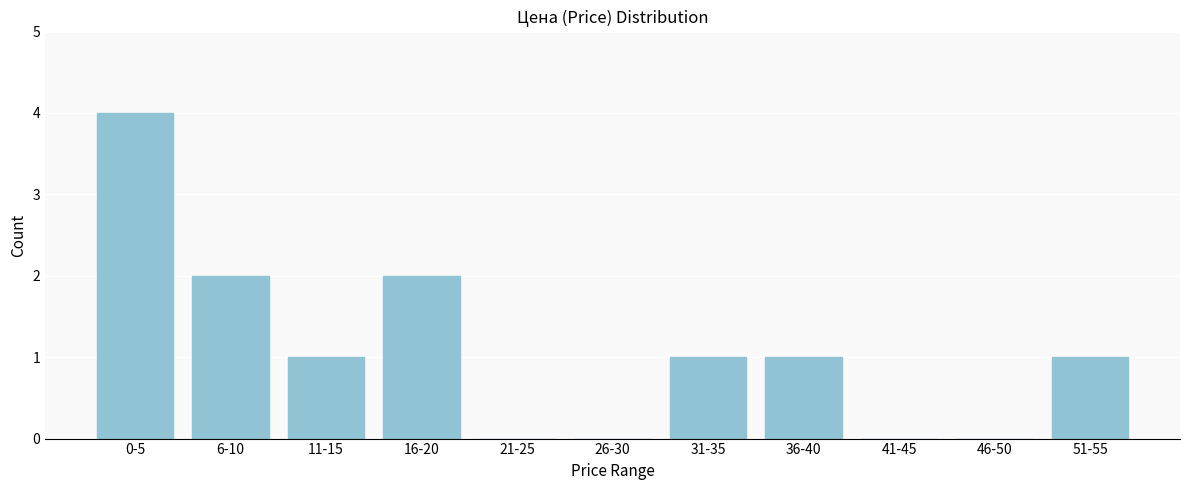

Reading left to right, what are all the values shown in this chart?

0-5=4	6-10=2	11-15=1	16-20=2	21-25=0	26-30=0	31-35=1	36-40=1	41-45=0	46-50=0	51-55=1